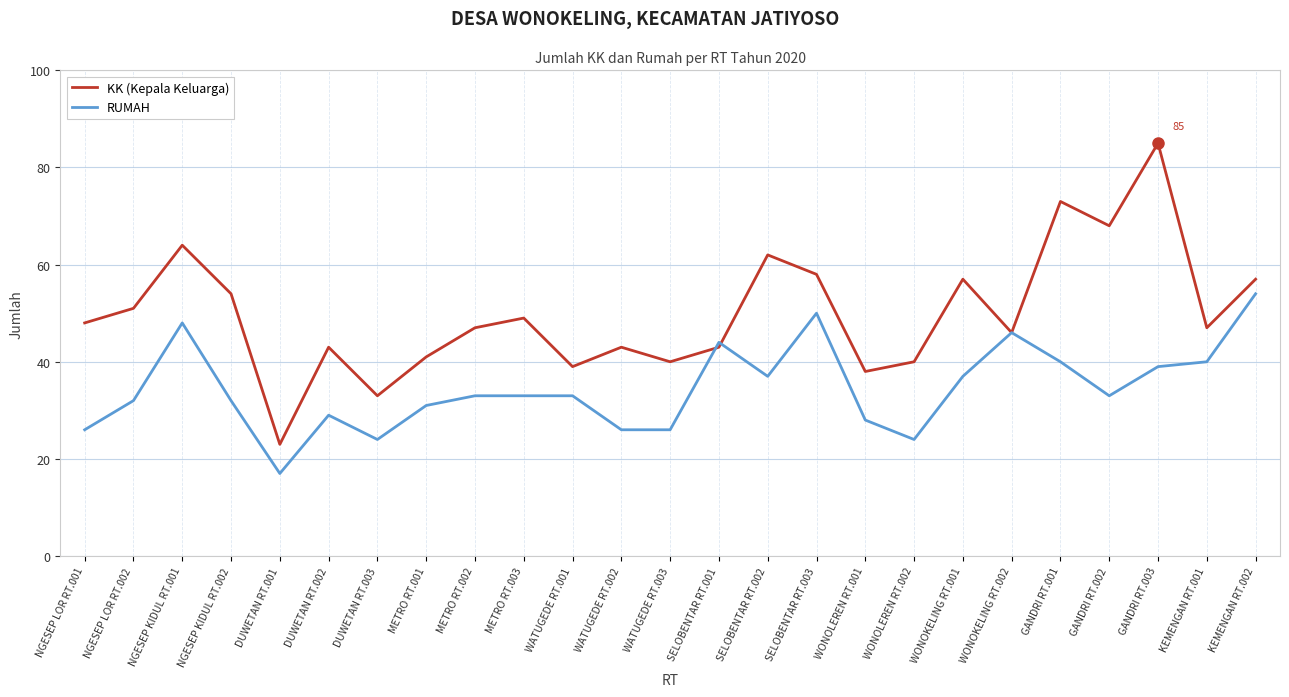

At which label does RUMAH first exceed 33?

NGESEP KIDUL RT.001